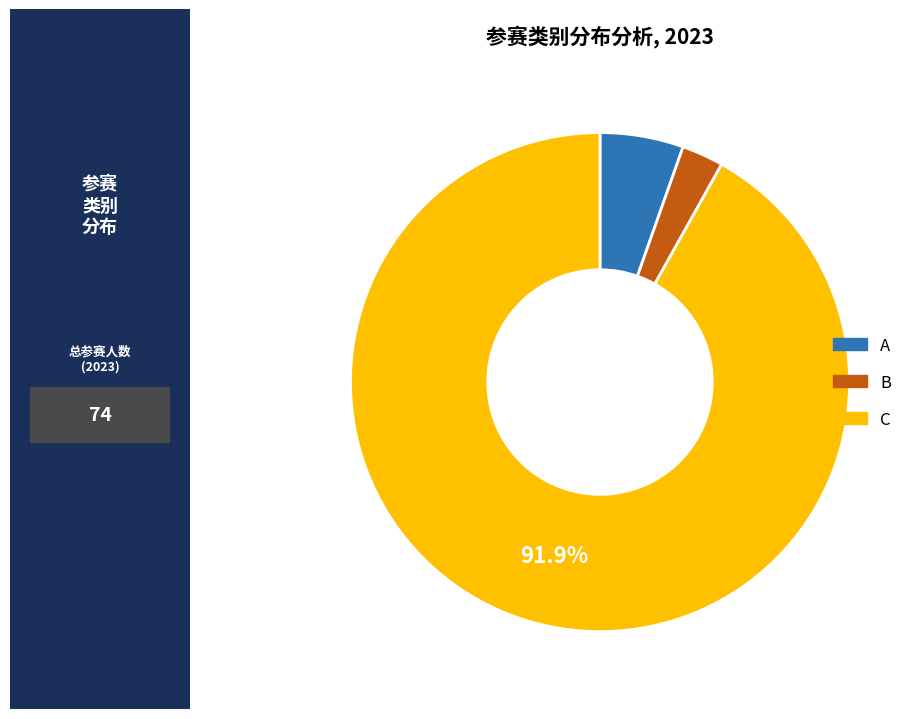

To the nearest percent, what is the combined percentage of C and A?

97%